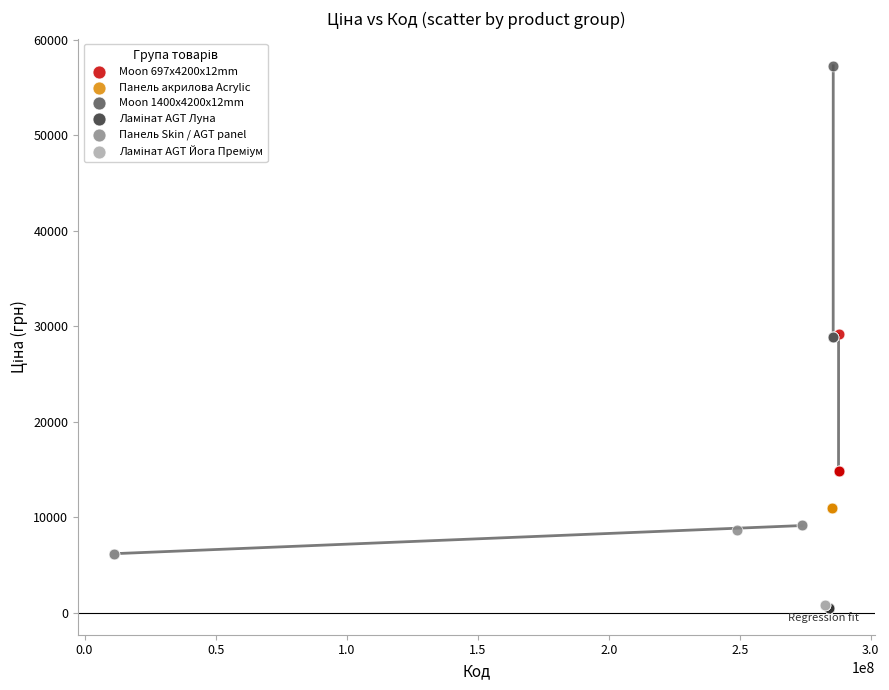

Which series contains the highest Y value?

Moon 1400x4200x12mm